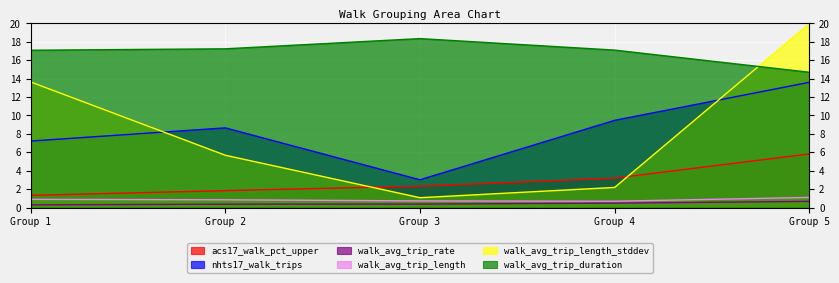

Does the chart display data point markers on the line(s)?

No